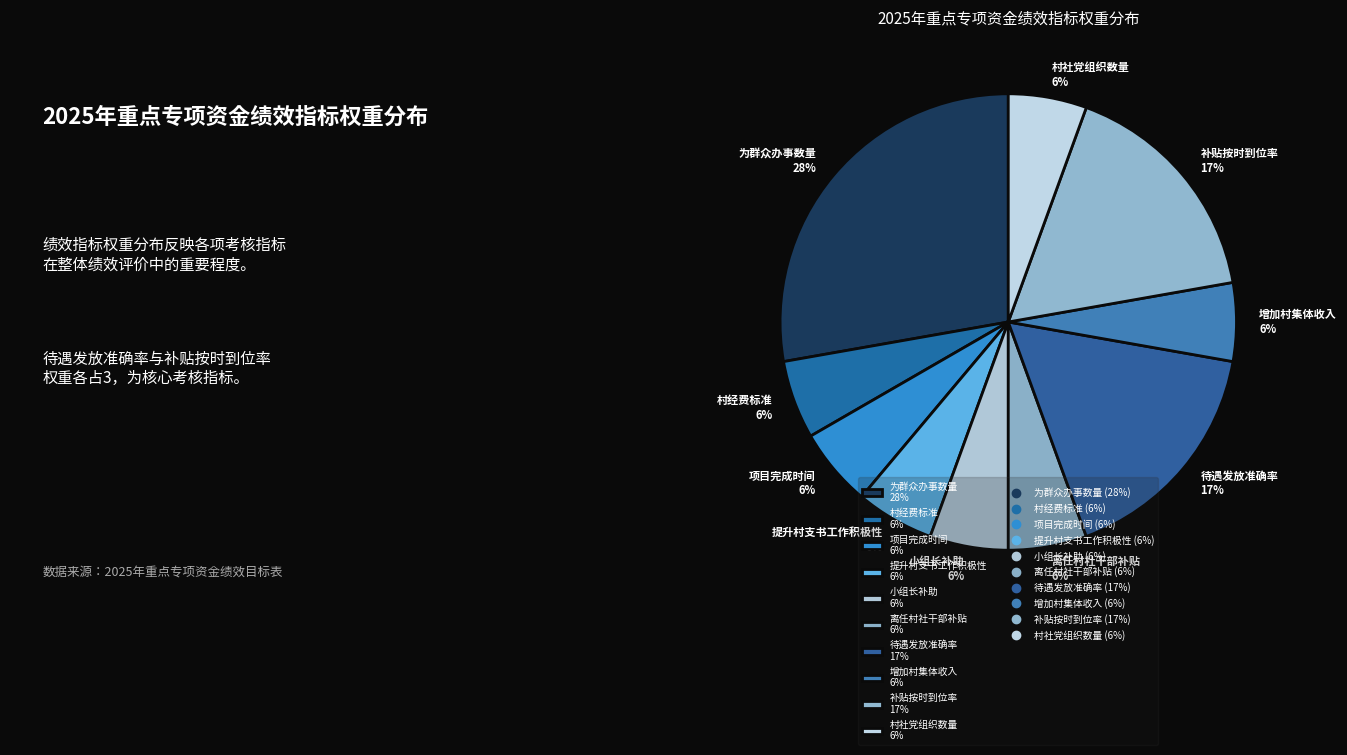

True or false: 离任村社干部补贴 accounts for 6% of the total.

True